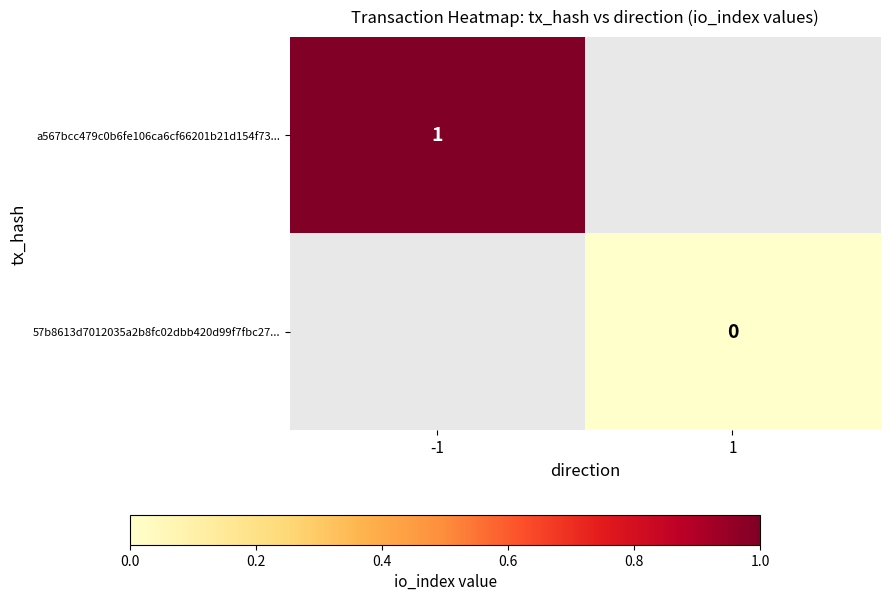

Rank the series by their maximum value, from highest to lowest.

a567bcc479c0b6fe106ca6cf66201b21d154f73..., 57b8613d7012035a2b8fc02dbb420d99f7fbc27...